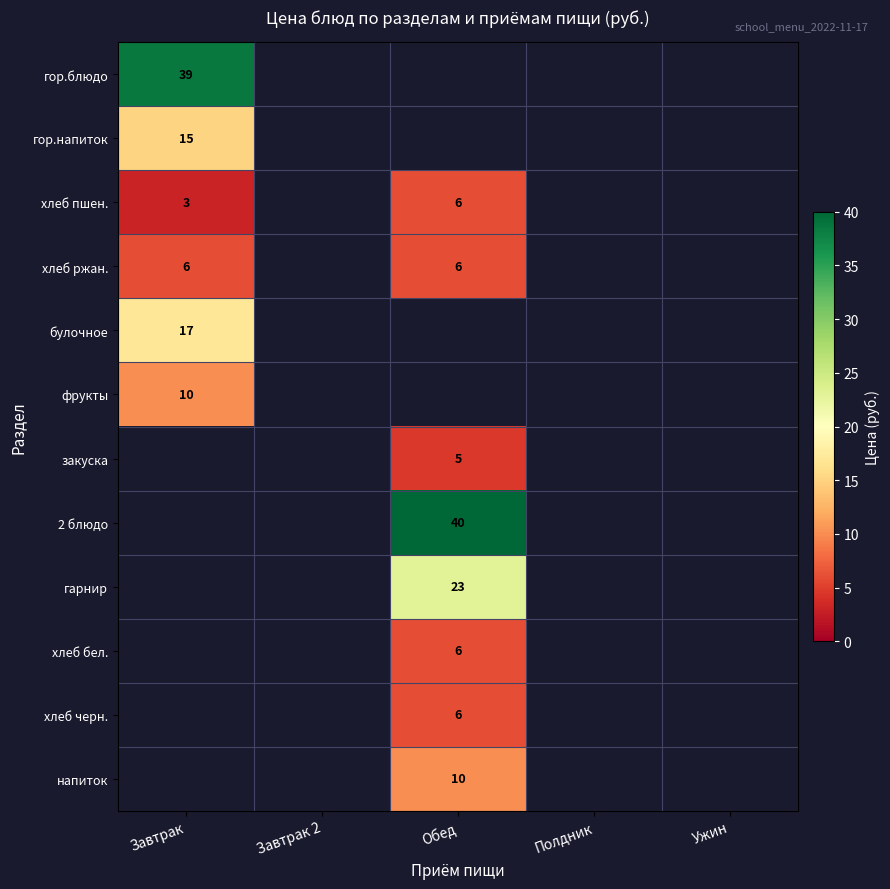

At how many categories does at least one series exceed 3?

2